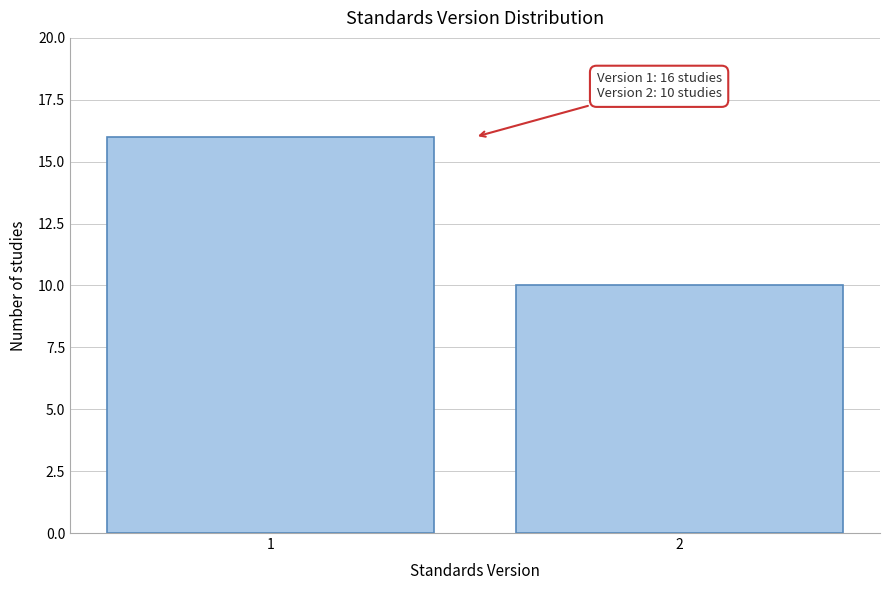

Reading right to left, extract all data points from this chart.

10	16